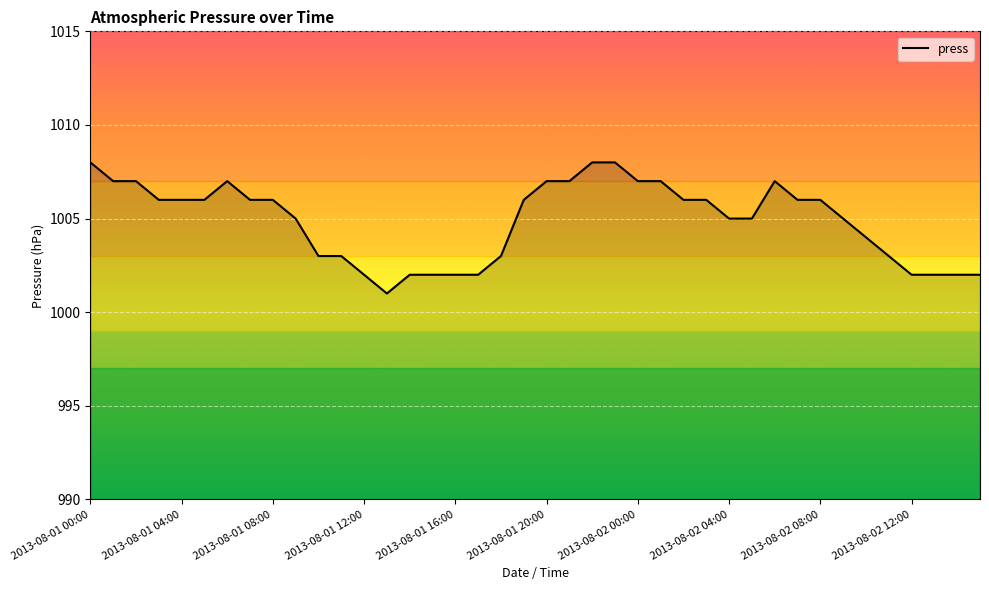

What is the maximum value shown in the chart?

1008